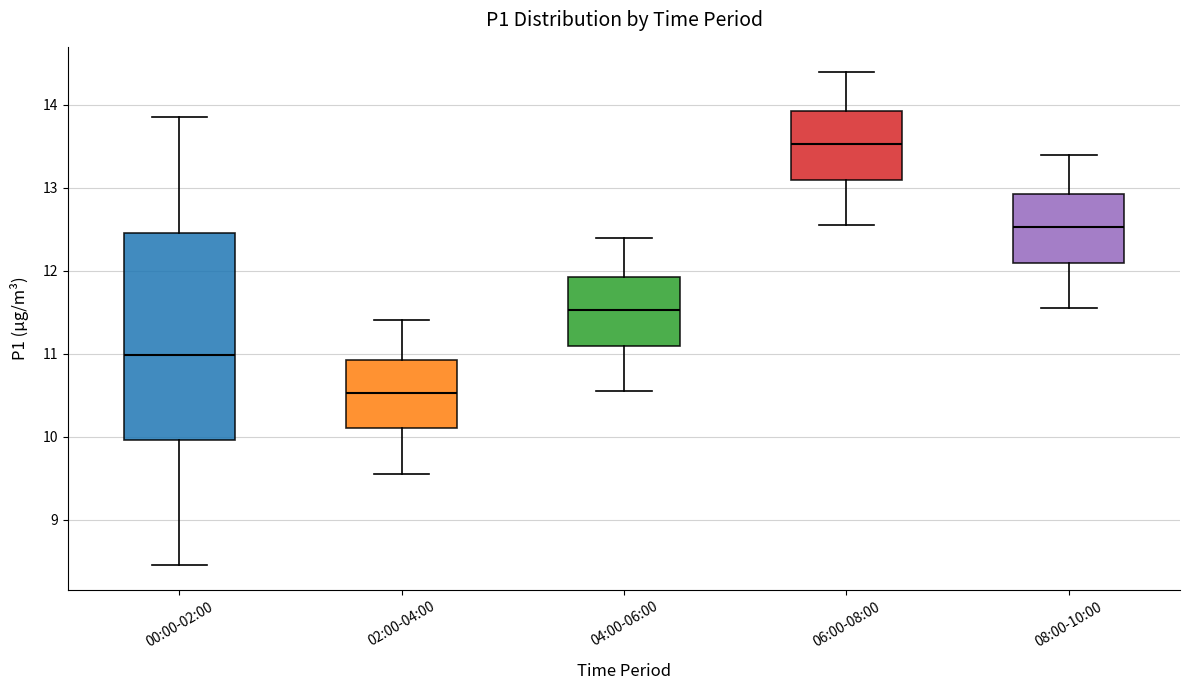

Which box is the tallest, from its lower edge to its upper edge?

00:00-02:00